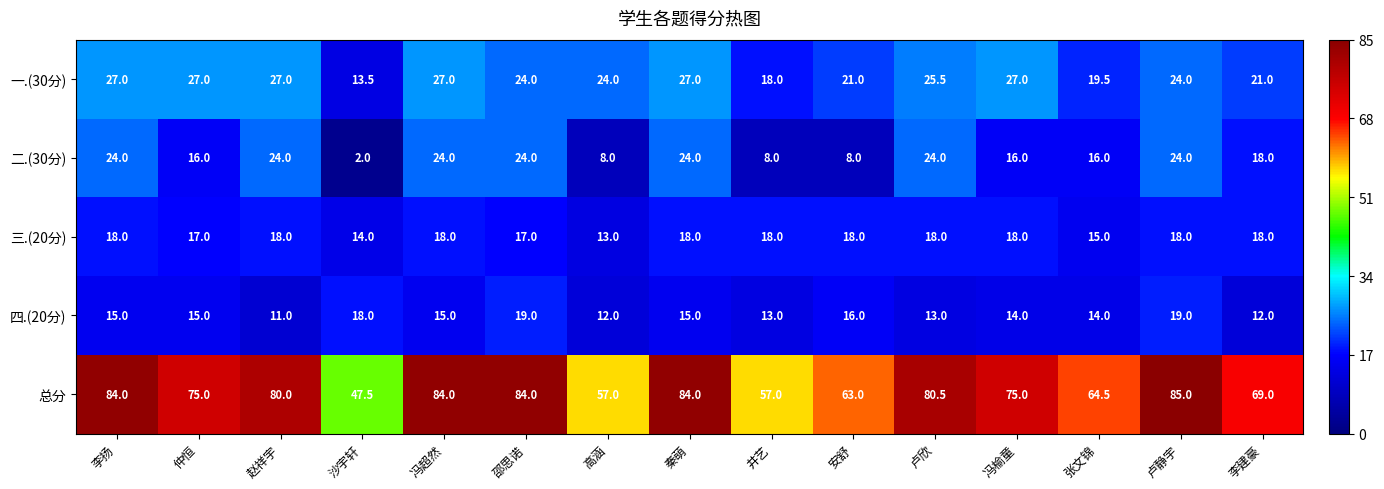

What is the sum of all 三.(20分) values?

256.0